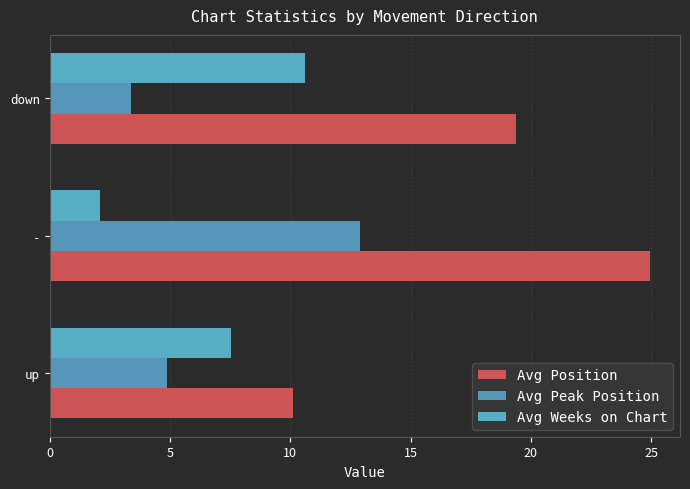

Count the number of categories in the chart.

3